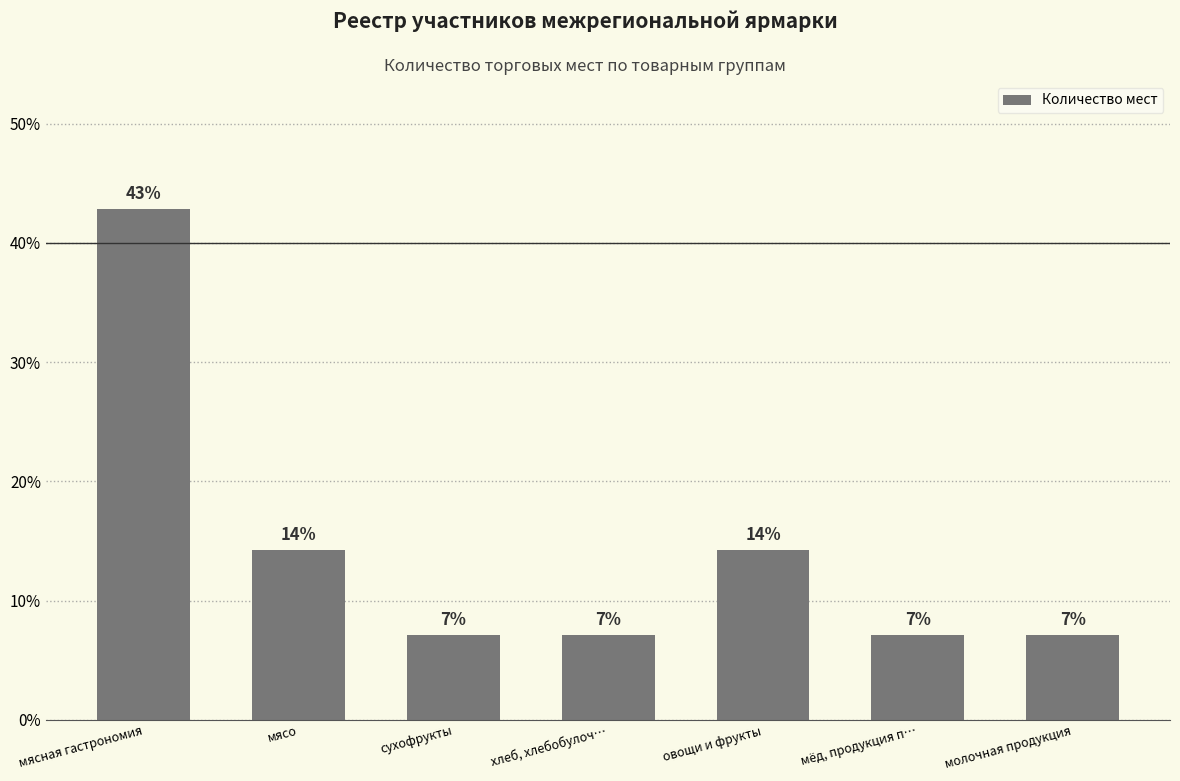

Reading left to right, transcribe all the data shown in this chart.

42.9	14.3	7.1	7.1	14.3	7.1	7.1